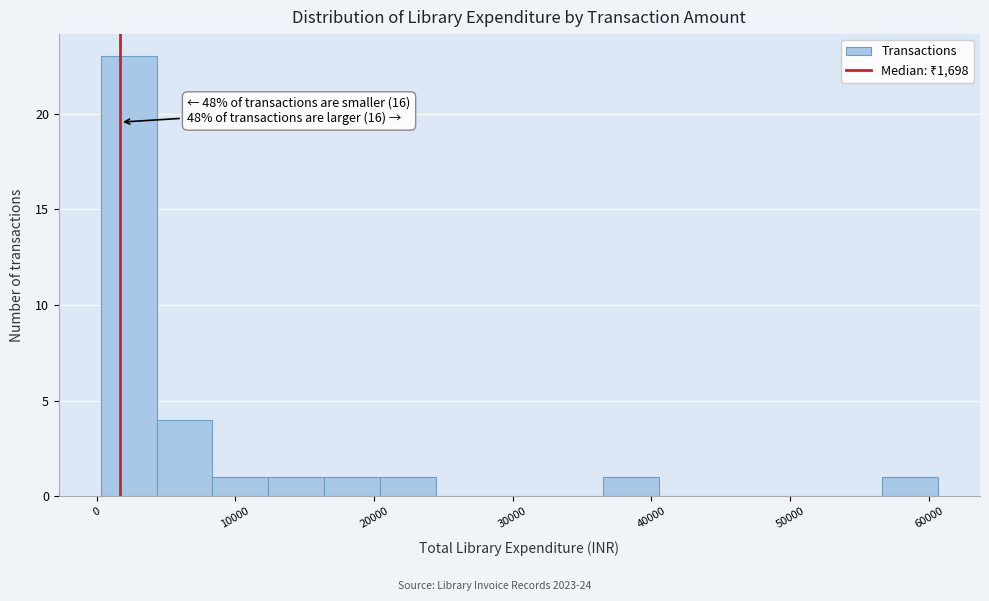

Which range on the x-axis has the tallest bar?

0 to 4000